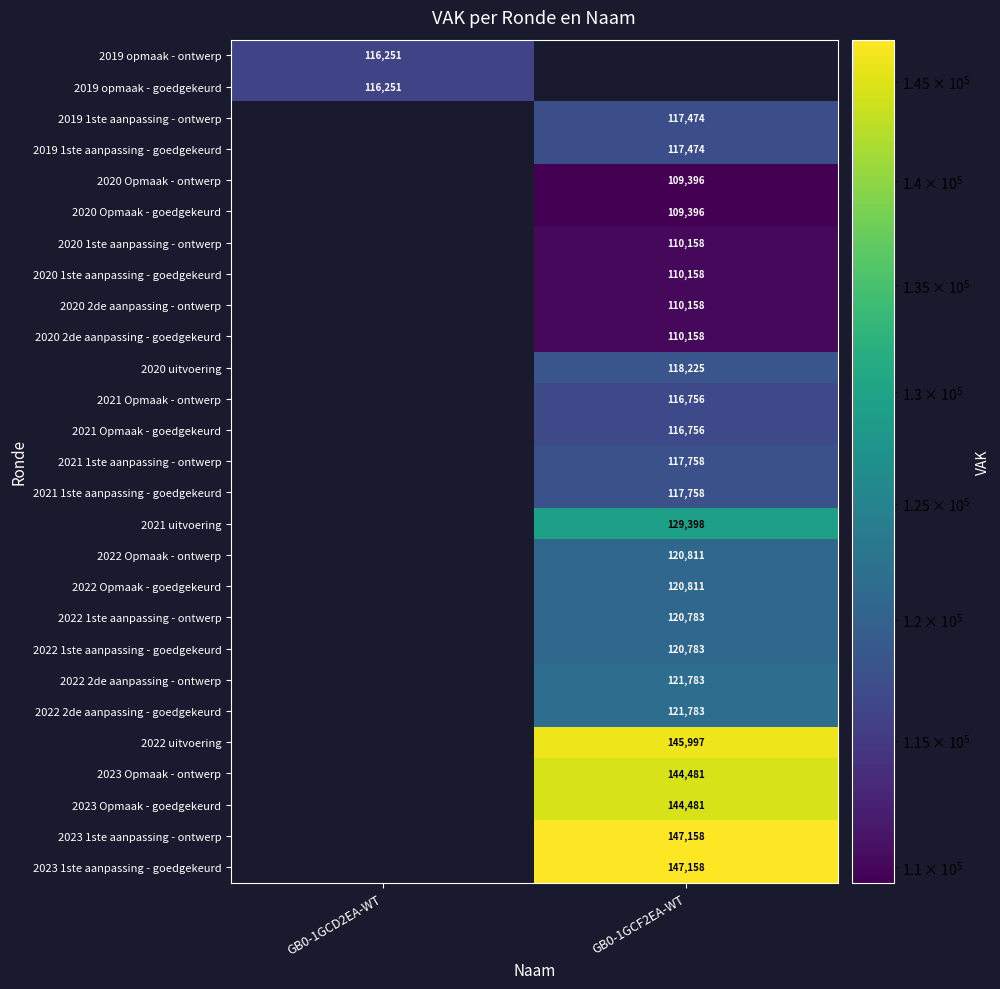

The value of 2021 Opmaak - ontwerp at GB0-1GCF2EA-WT is 33350. True or false?

False